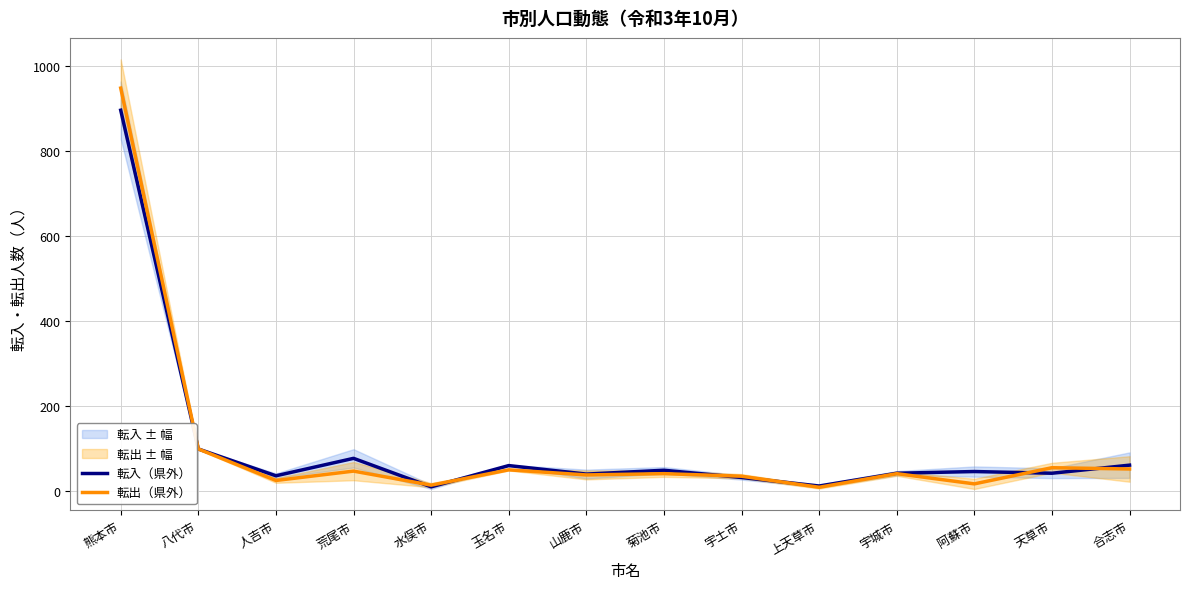

Is the value of 転入（県外） at 阿蘇市 greater than the value of 転出（県外） at 荒尾市?

No